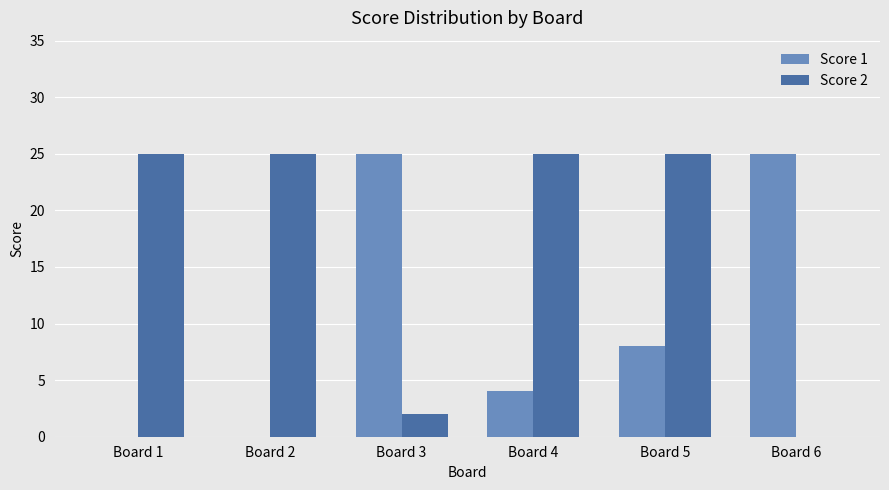

What is the greatest value displayed?

25